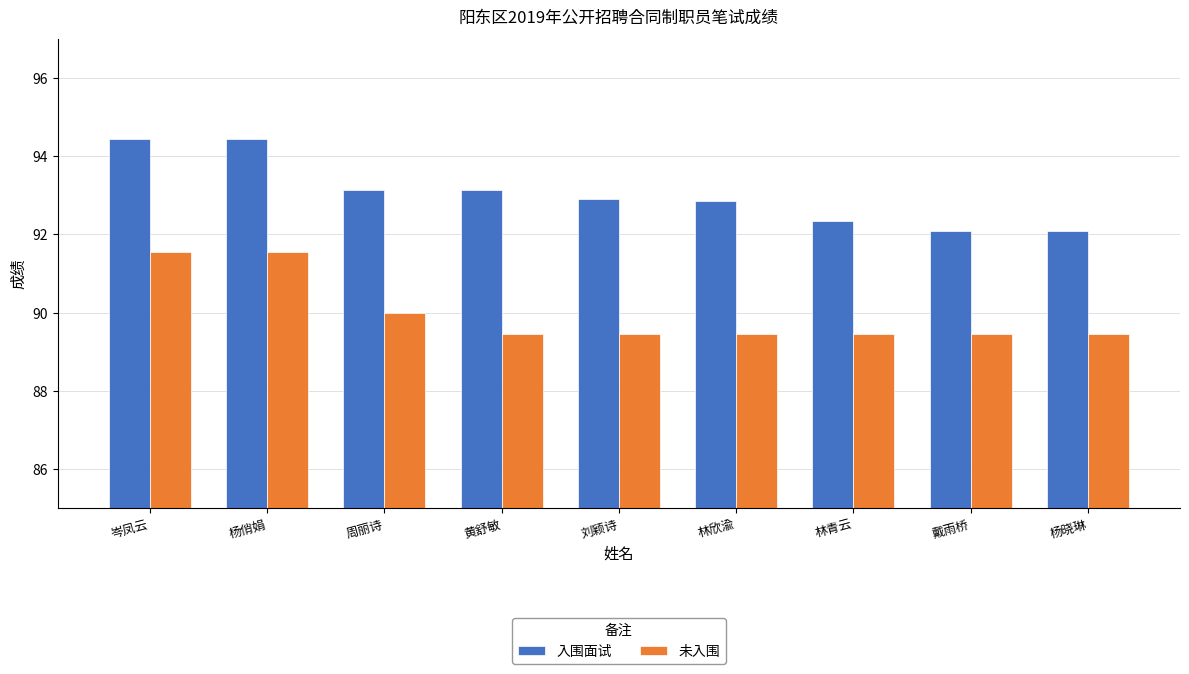

What is the sum of the 未入围 values at 林欣渝 and 刘颖诗?

178.9